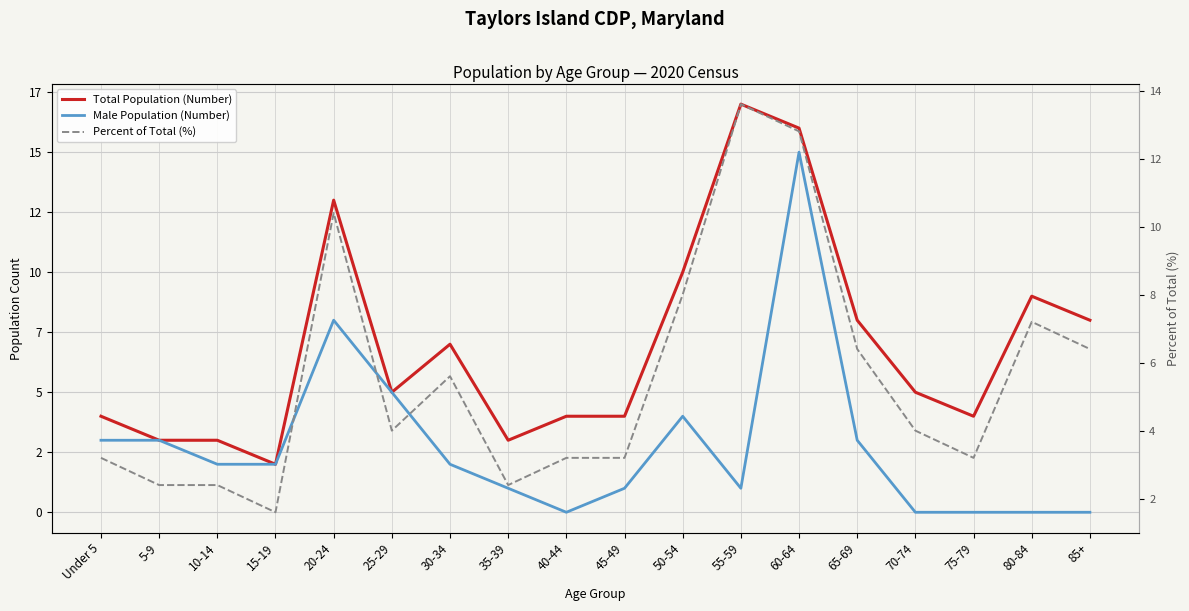

True or false: Total Population (Number) has a value of 8.0 at 85+.

True